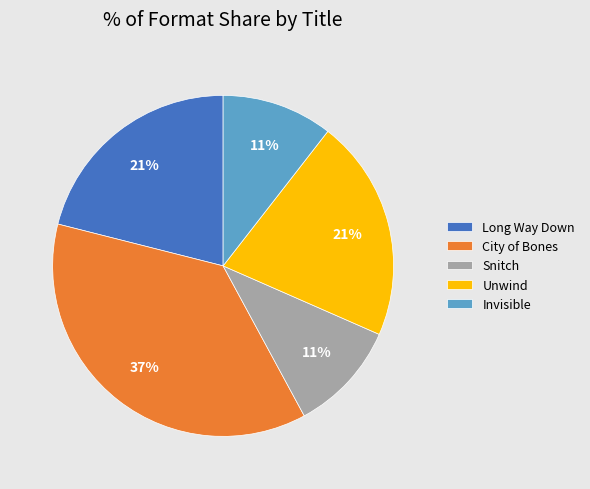

To the nearest percent, what is the combined percentage of Long Way Down and Snitch?

32%